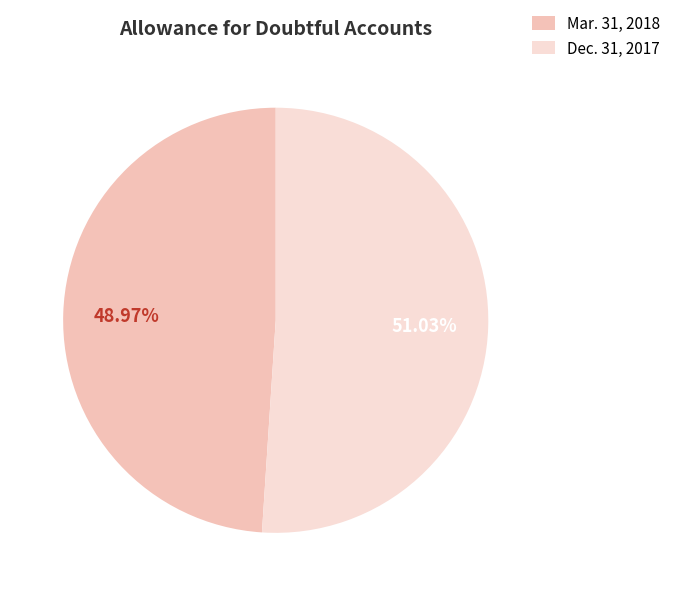

To the nearest percent, what portion does Mar. 31, 2018 represent?

49%